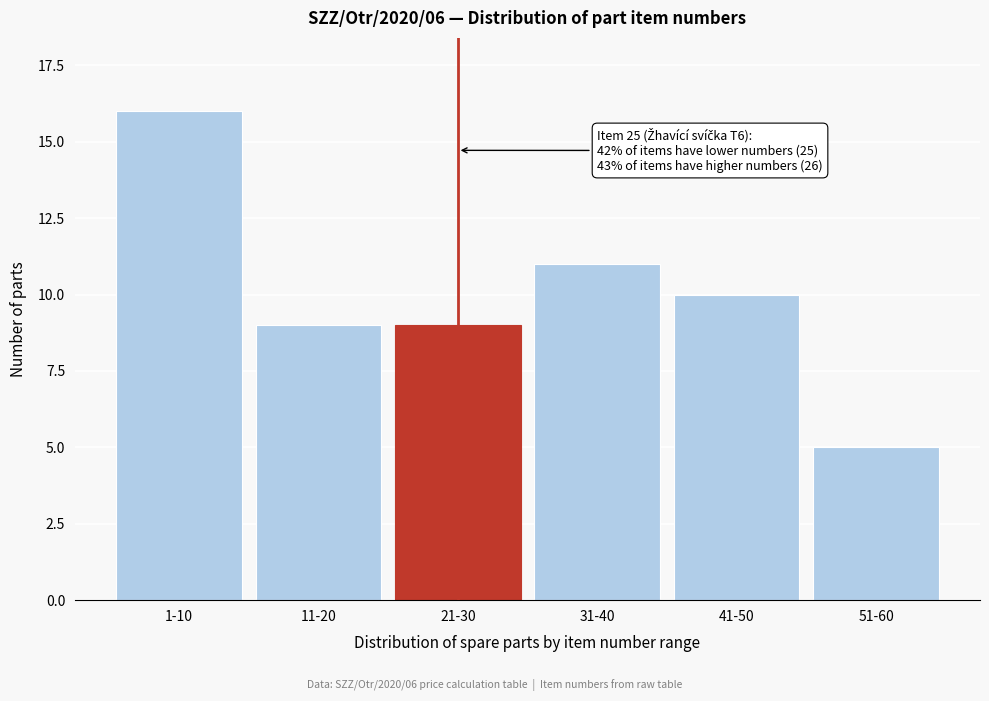

Reading left to right, transcribe all the data shown in this chart.

16	9	9	11	10	5